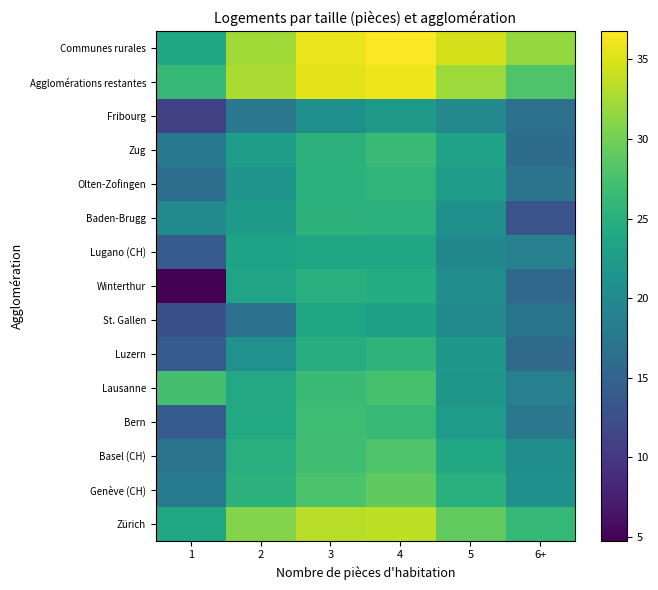

Reading left to right, list all the values displayed in this chart.

Zürich: 1=23.9	2=30.9	3=33.4	4=33.7	5=29.0	6+=26.1
Genève (CH): 1=17.9	2=25.3	3=27.8	4=28.9	5=25.1	6+=20.8
Basel (CH): 1=17.1	2=24.9	3=26.9	4=28.0	5=23.8	6+=20.7
Bern: 1=14.1	2=24.2	3=26.9	4=26.5	5=22.4	6+=17.6
Lausanne: 1=27.3	2=24.1	3=26.6	4=27.5	5=21.7	6+=18.8
Luzern: 1=14.1	2=20.9	3=24.7	4=25.6	5=21.8	6+=15.8
St. Gallen: 1=12.6	2=16.8	3=23.7	4=23.1	5=20.1	6+=17.2
Winterthur: 1=4.8	2=23.4	3=24.8	4=24.6	5=20.5	6+=15.4
Lugano (CH): 1=14.0	2=23.3	3=23.6	4=23.6	5=19.7	6+=18.7
Baden-Brugg: 1=19.9	2=22.2	3=25.5	4=25.2	5=20.9	6+=13.0
Olten-Zofingen: 1=16.3	2=21.3	3=25.3	4=25.7	5=22.3	6+=17.1
Zug: 1=17.7	2=22.7	3=25.3	4=26.6	5=23.2	6+=16.1
Fribourg: 1=10.8	2=17.6	3=20.8	4=21.9	5=19.9	6+=16.6
Agglomérations restantes: 1=26.3	2=32.7	3=35.4	4=36.0	5=32.1	6+=28.0
Communes rurales: 1=23.7	2=32.2	3=35.9	4=36.8	5=34.7	6+=31.8